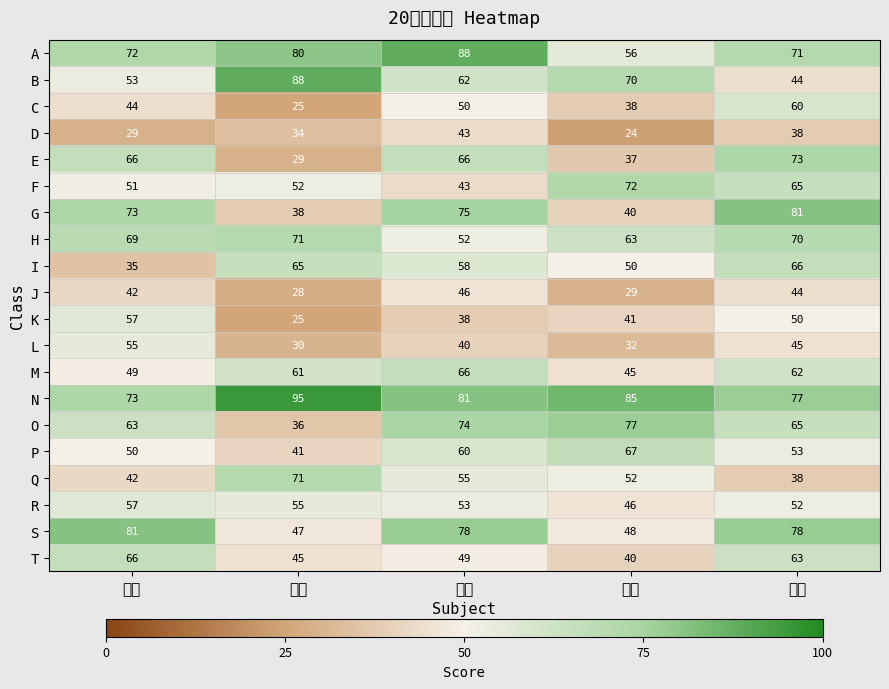

Reading left to right, extract all data points from this chart.

A: 国語=72	数学=80	英語=88	理科=56	社会=71
B: 国語=53	数学=88	英語=62	理科=70	社会=44
C: 国語=44	数学=25	英語=50	理科=38	社会=60
D: 国語=29	数学=34	英語=43	理科=24	社会=38
E: 国語=66	数学=29	英語=66	理科=37	社会=73
F: 国語=51	数学=52	英語=43	理科=72	社会=65
G: 国語=73	数学=38	英語=75	理科=40	社会=81
H: 国語=69	数学=71	英語=52	理科=63	社会=70
I: 国語=35	数学=65	英語=58	理科=50	社会=66
J: 国語=42	数学=28	英語=46	理科=29	社会=44
K: 国語=57	数学=25	英語=38	理科=41	社会=50
L: 国語=55	数学=30	英語=40	理科=32	社会=45
M: 国語=49	数学=61	英語=66	理科=45	社会=62
N: 国語=73	数学=95	英語=81	理科=85	社会=77
O: 国語=63	数学=36	英語=74	理科=77	社会=65
P: 国語=50	数学=41	英語=60	理科=67	社会=53
Q: 国語=42	数学=71	英語=55	理科=52	社会=38
R: 国語=57	数学=55	英語=53	理科=46	社会=52
S: 国語=81	数学=47	英語=78	理科=48	社会=78
T: 国語=66	数学=45	英語=49	理科=40	社会=63